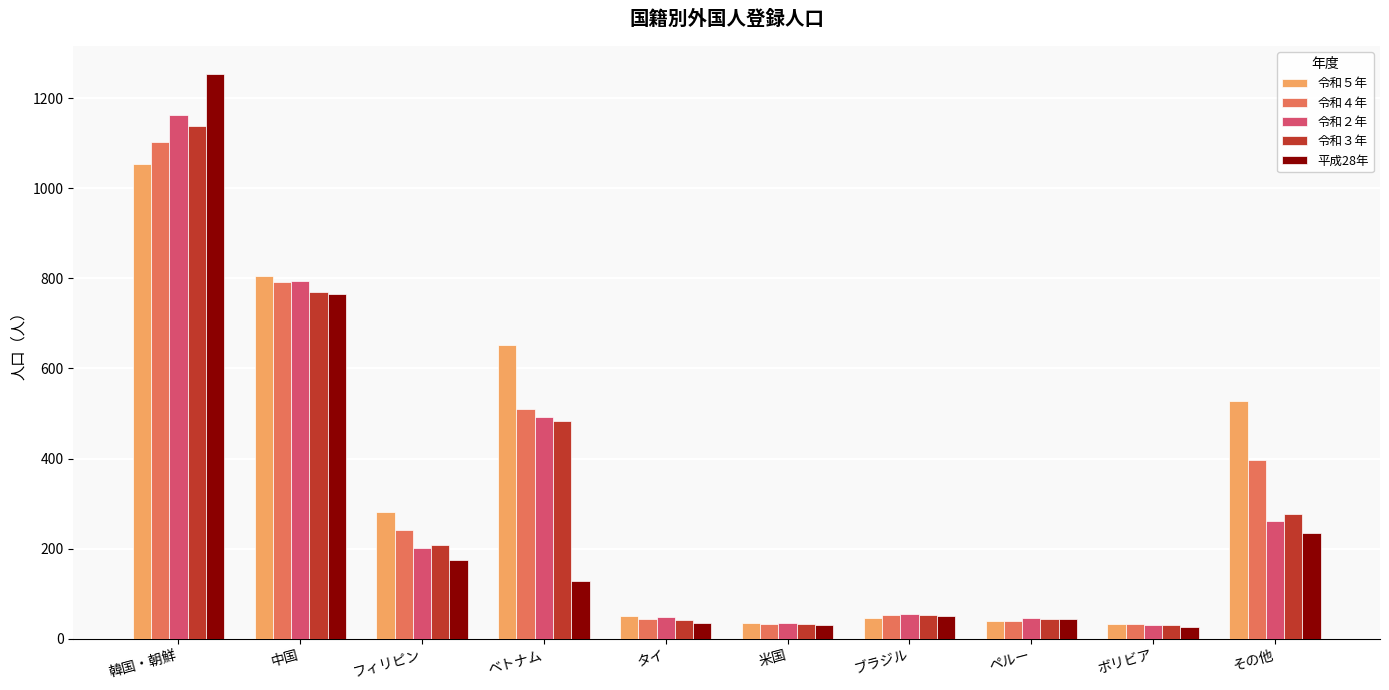

At which category is the sum across all series the highest?

韓国・朝鮮